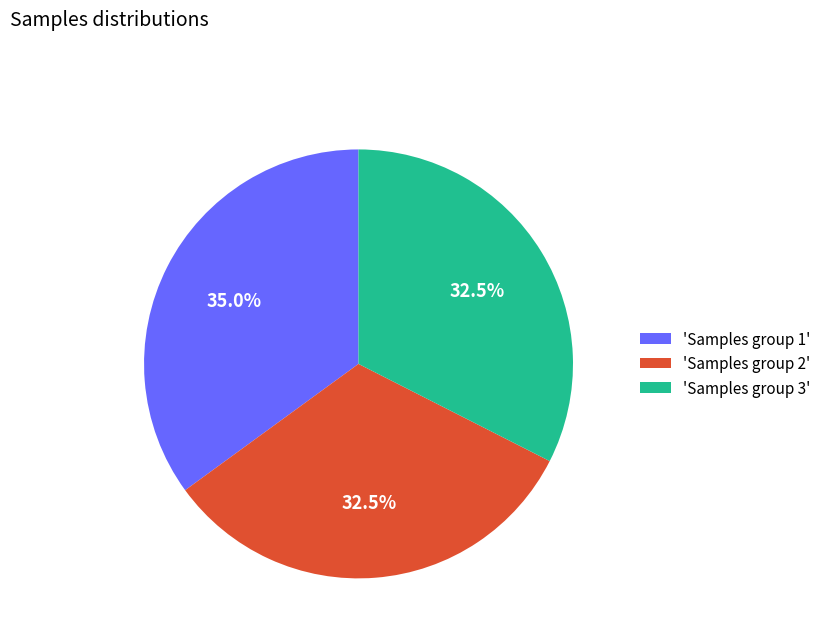

How much of the chart is everything except 'Samples group 1'?

65.0%